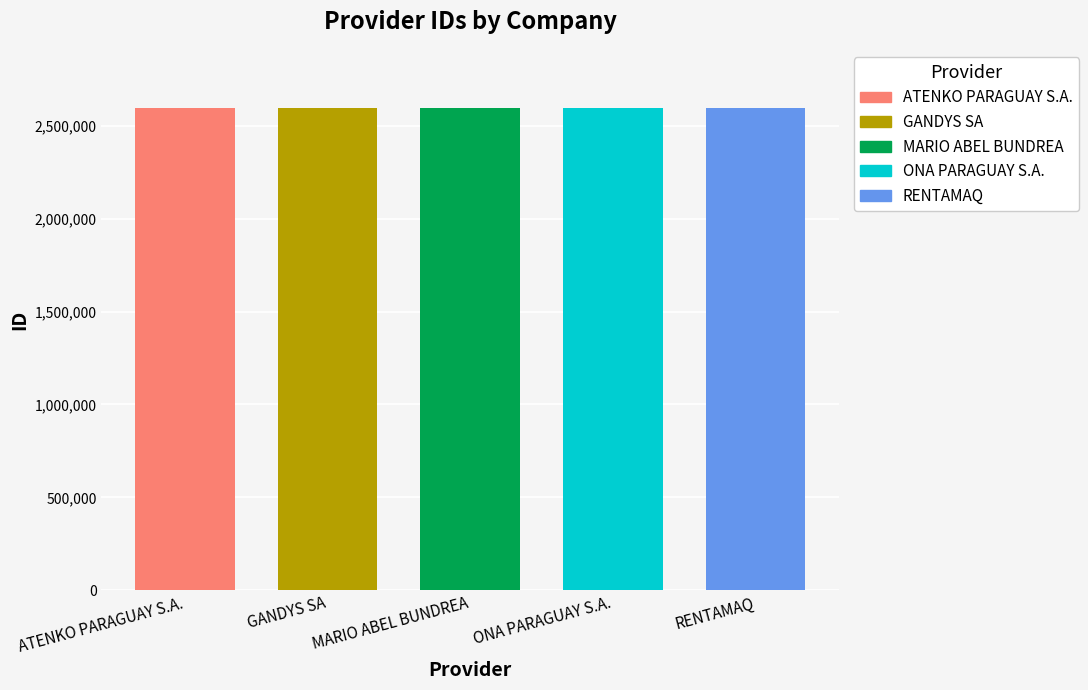

How many data points are above 2598038?

2